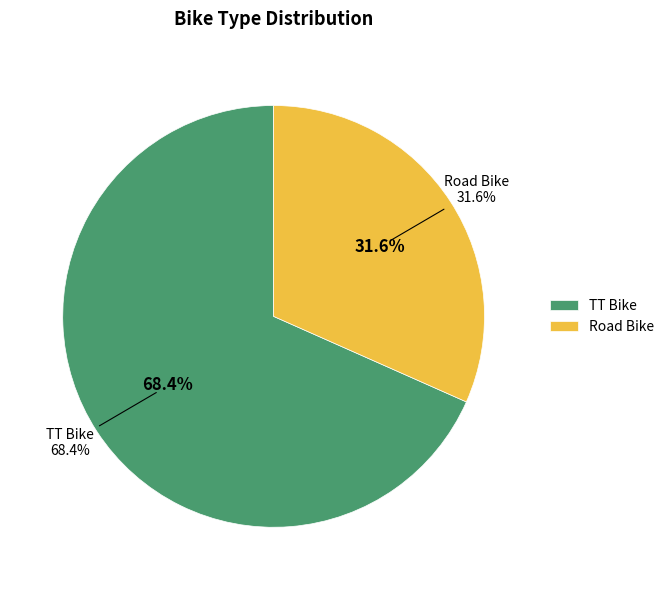

Is the sum of TT Bike and Road Bike greater than half?

Yes